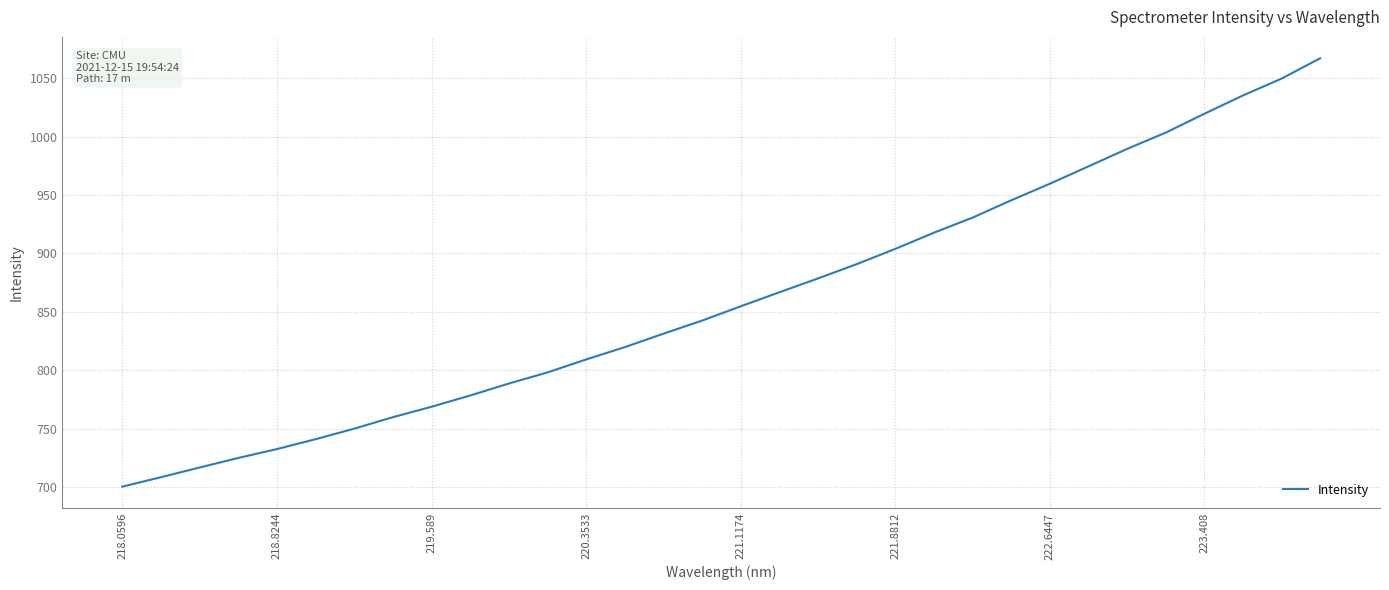

What is the maximum value shown in the chart?

1067.1